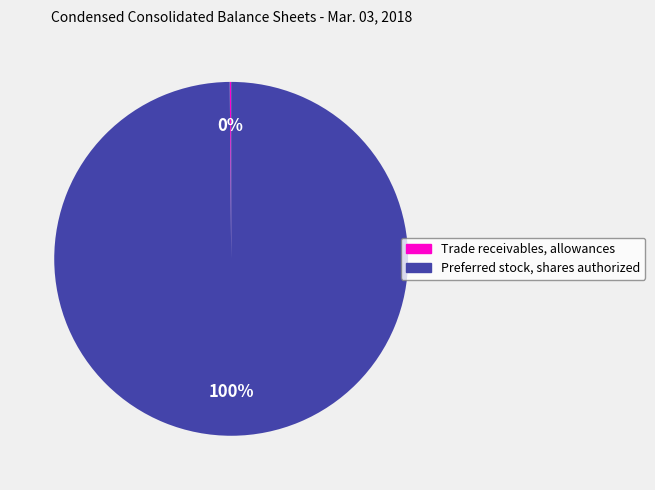

Which category has the biggest portion of the pie?

Preferred stock, shares authorized